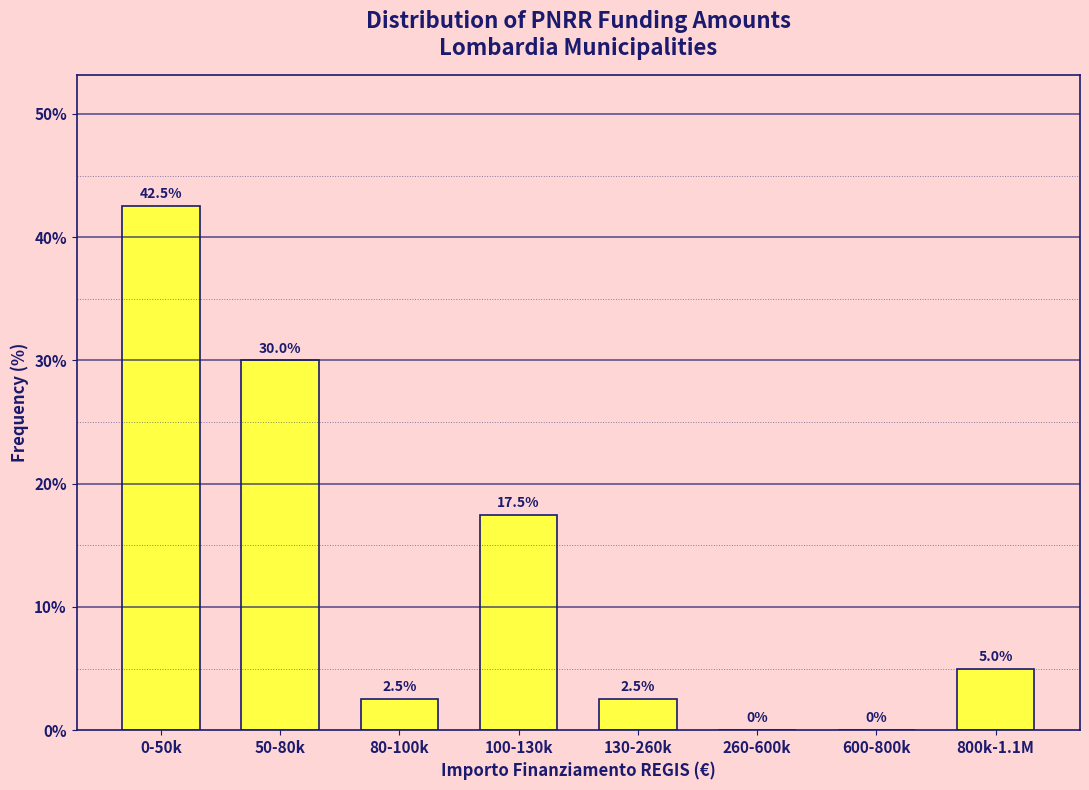

Reading left to right, what are all the values shown in this chart?

0-50k=42.5	50-80k=30.0	80-100k=2.5	100-130k=17.5	130-260k=2.5	260-600k=0.0	600-800k=0.0	800k-1.1M=5.0